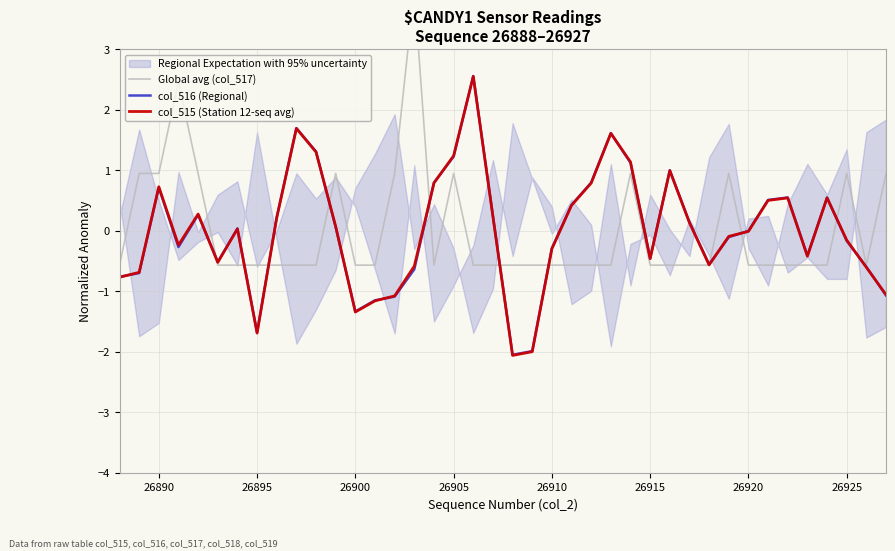

What is the difference between the maximum and minimum values in the col_515 (Station 12-seq avg) series?

4.6